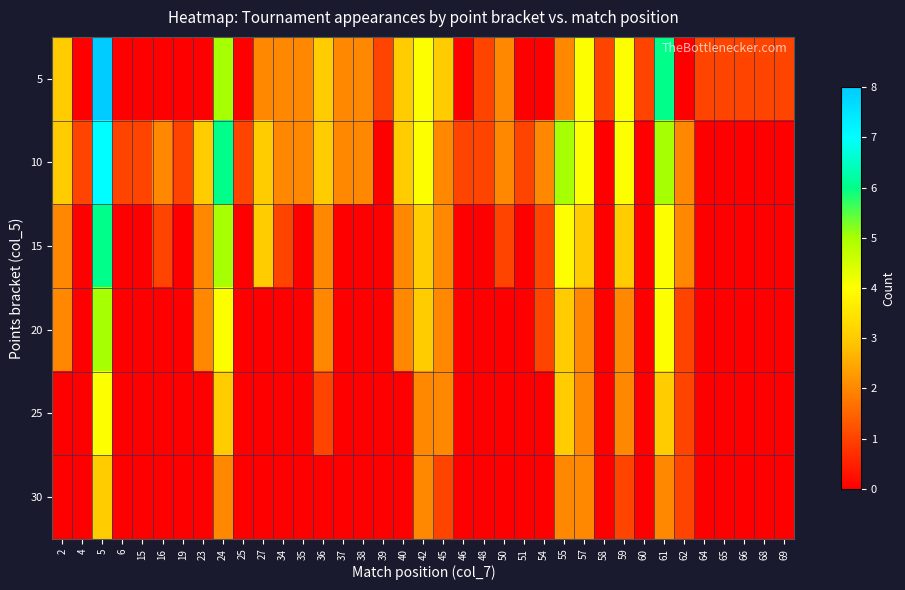

How many series are shown in this chart?

6